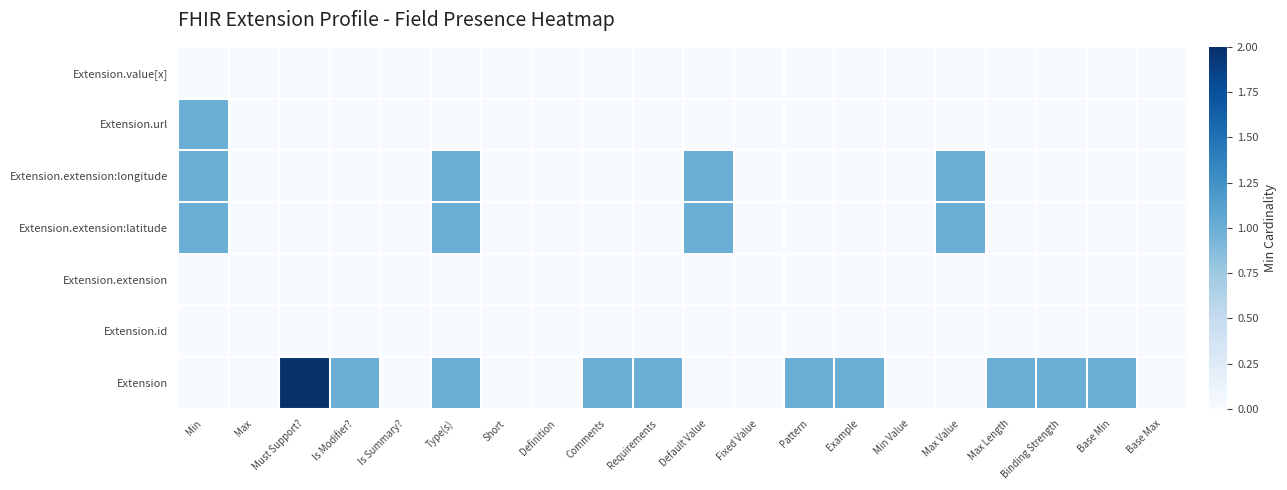

Reading right to left, what are all the values shown in this chart?

Extension: Base Max=0	Base Min=1	Binding Strength=1	Max Length=1	Max Value=0	Min Value=0	Example=1	Pattern=1	Fixed Value=0	Default Value=0	Requirements=1	Comments=1	Definition=0	Short=0	Type(s)=1	Is Summary?=0	Is Modifier?=1	Must Support?=2	Max=0	Min=0
Extension.id: Base Max=0	Base Min=0	Binding Strength=0	Max Length=0	Max Value=0	Min Value=0	Example=0	Pattern=0	Fixed Value=0	Default Value=0	Requirements=0	Comments=0	Definition=0	Short=0	Type(s)=0	Is Summary?=0	Is Modifier?=0	Must Support?=0	Max=0	Min=0
Extension.extension: Base Max=0	Base Min=0	Binding Strength=0	Max Length=0	Max Value=0	Min Value=0	Example=0	Pattern=0	Fixed Value=0	Default Value=0	Requirements=0	Comments=0	Definition=0	Short=0	Type(s)=0	Is Summary?=0	Is Modifier?=0	Must Support?=0	Max=0	Min=0
Extension.extension:latitude: Base Max=0	Base Min=0	Binding Strength=0	Max Length=0	Max Value=1	Min Value=0	Example=0	Pattern=0	Fixed Value=0	Default Value=1	Requirements=0	Comments=0	Definition=0	Short=0	Type(s)=1	Is Summary?=0	Is Modifier?=0	Must Support?=0	Max=0	Min=1
Extension.extension:longitude: Base Max=0	Base Min=0	Binding Strength=0	Max Length=0	Max Value=1	Min Value=0	Example=0	Pattern=0	Fixed Value=0	Default Value=1	Requirements=0	Comments=0	Definition=0	Short=0	Type(s)=1	Is Summary?=0	Is Modifier?=0	Must Support?=0	Max=0	Min=1
Extension.url: Base Max=0	Base Min=0	Binding Strength=0	Max Length=0	Max Value=0	Min Value=0	Example=0	Pattern=0	Fixed Value=0	Default Value=0	Requirements=0	Comments=0	Definition=0	Short=0	Type(s)=0	Is Summary?=0	Is Modifier?=0	Must Support?=0	Max=0	Min=1
Extension.value[x]: Base Max=0	Base Min=0	Binding Strength=0	Max Length=0	Max Value=0	Min Value=0	Example=0	Pattern=0	Fixed Value=0	Default Value=0	Requirements=0	Comments=0	Definition=0	Short=0	Type(s)=0	Is Summary?=0	Is Modifier?=0	Must Support?=0	Max=0	Min=0